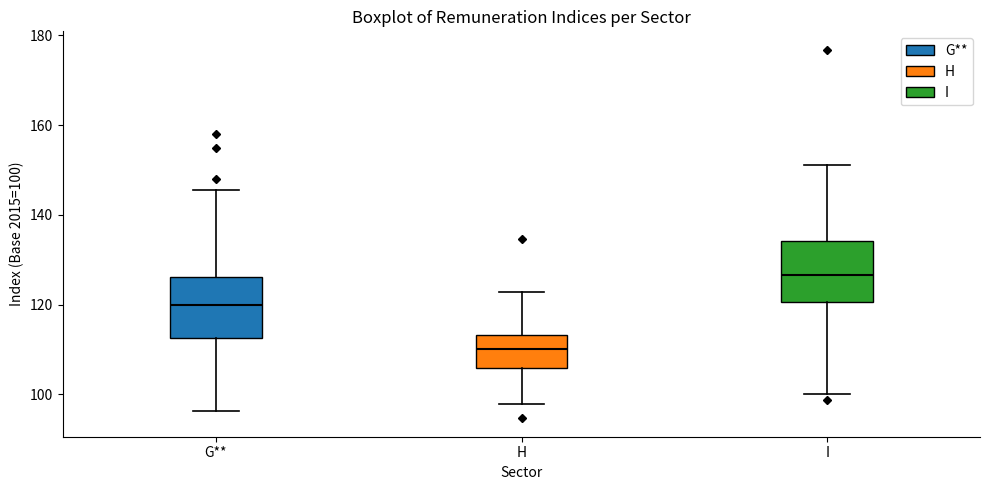

Where does the median line of the box for I sit on the y-axis? The values are not printed on the chart, so give them approximately, as read against the axis.

126